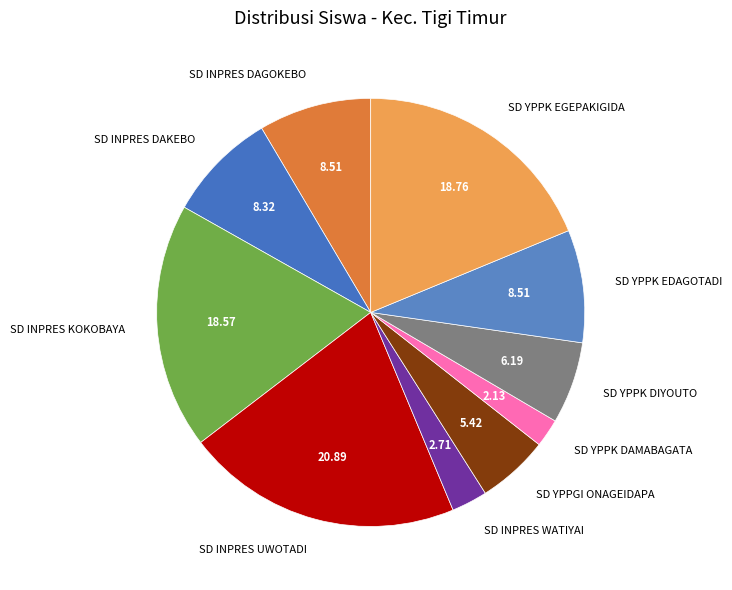

Is it true that SD INPRES WATIYAI is 3% of the pie?

True